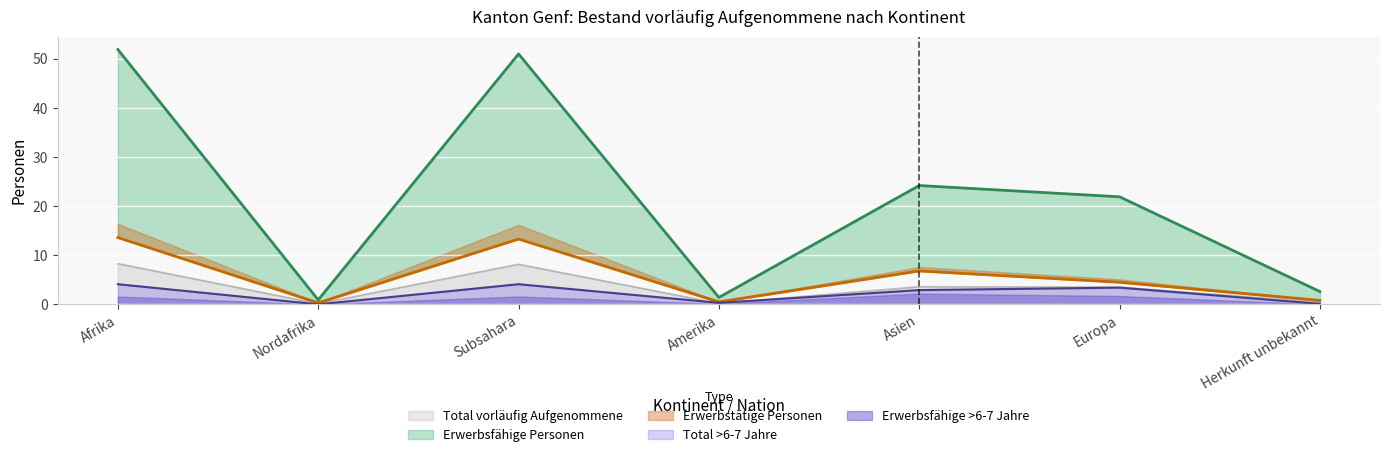

After their last crossing, which series has the higher values: Total >6-7 Jahre or Total vorläufig Aufgenommene?

Total vorläufig Aufgenommene